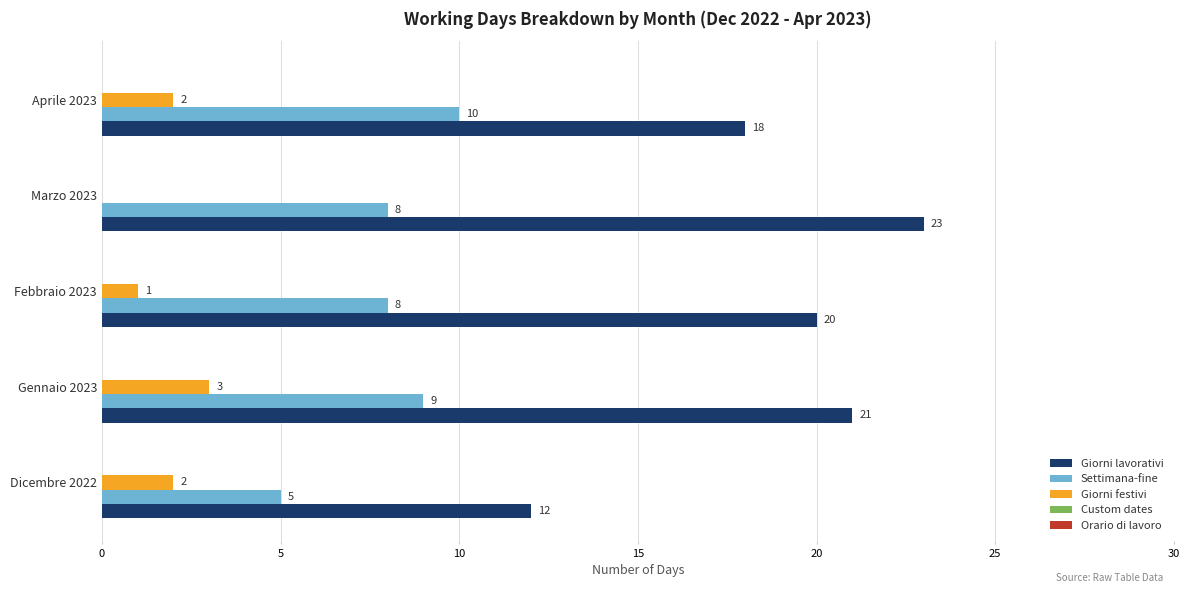

Which category has the highest value in the Settimana-fine series?

Aprile 2023